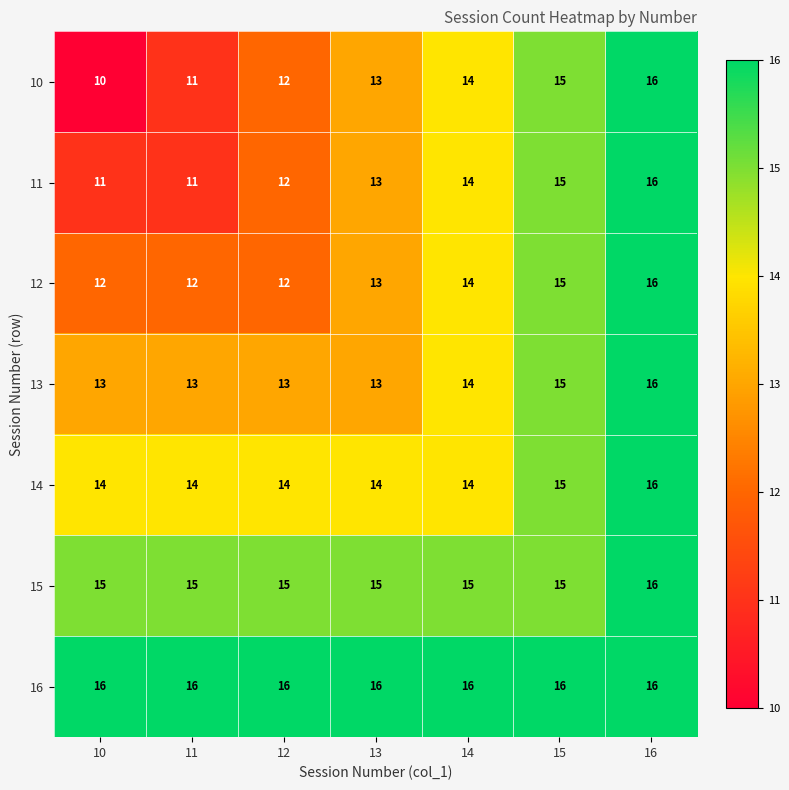

Is it true that 11 equals 14 at 14?

True